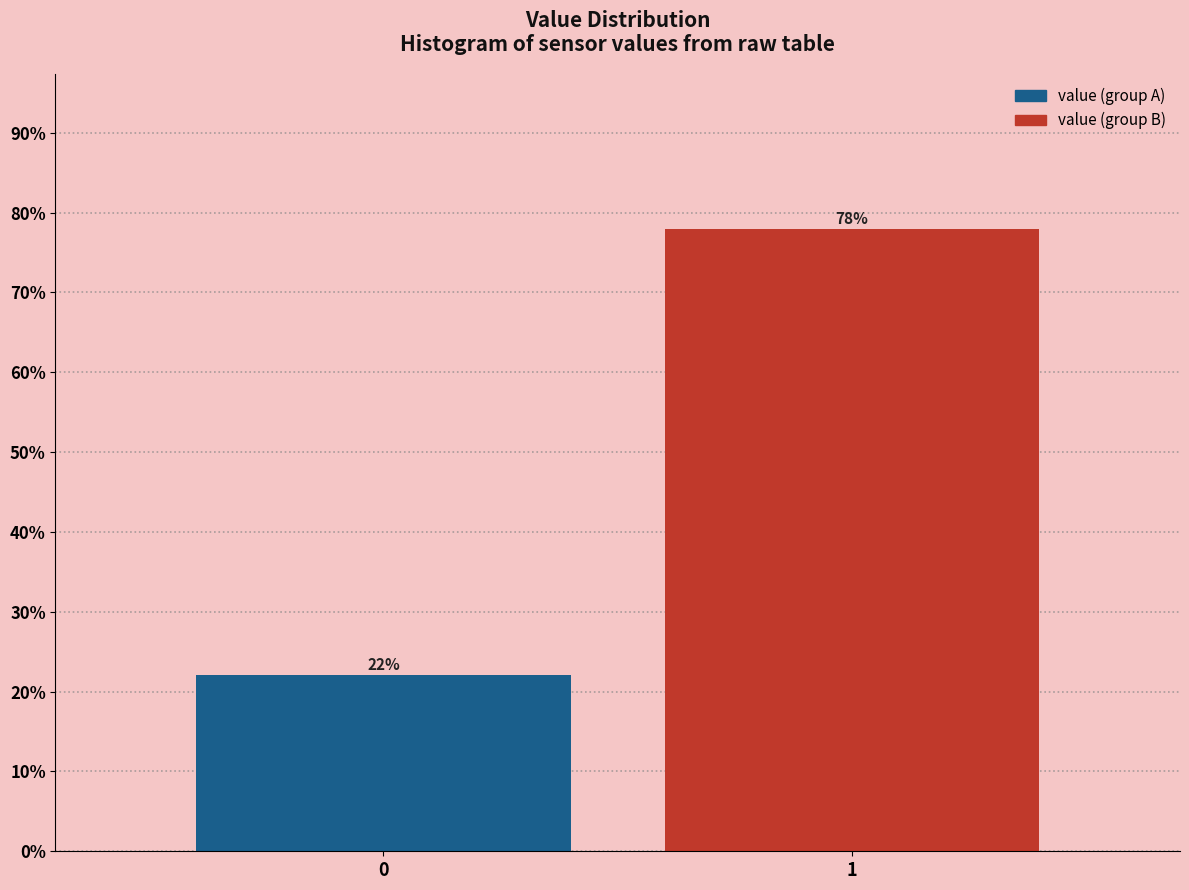

What is the ratio of the value at 1 to the value at 0?

3.5